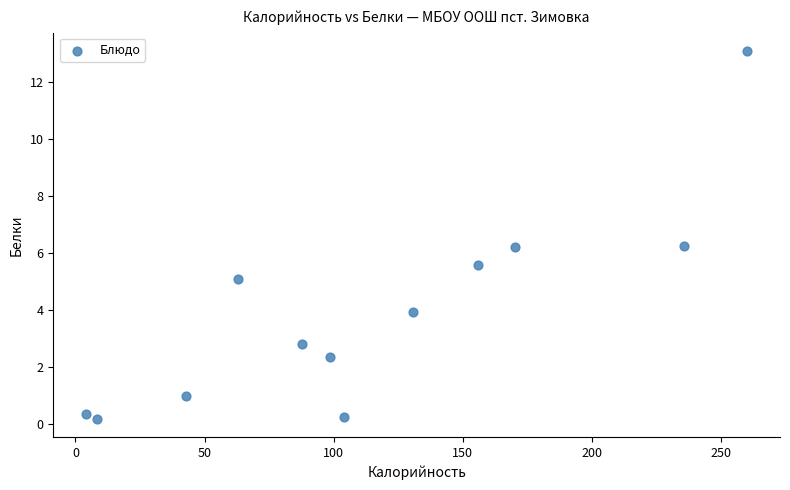

What is the average Y value?

3.9